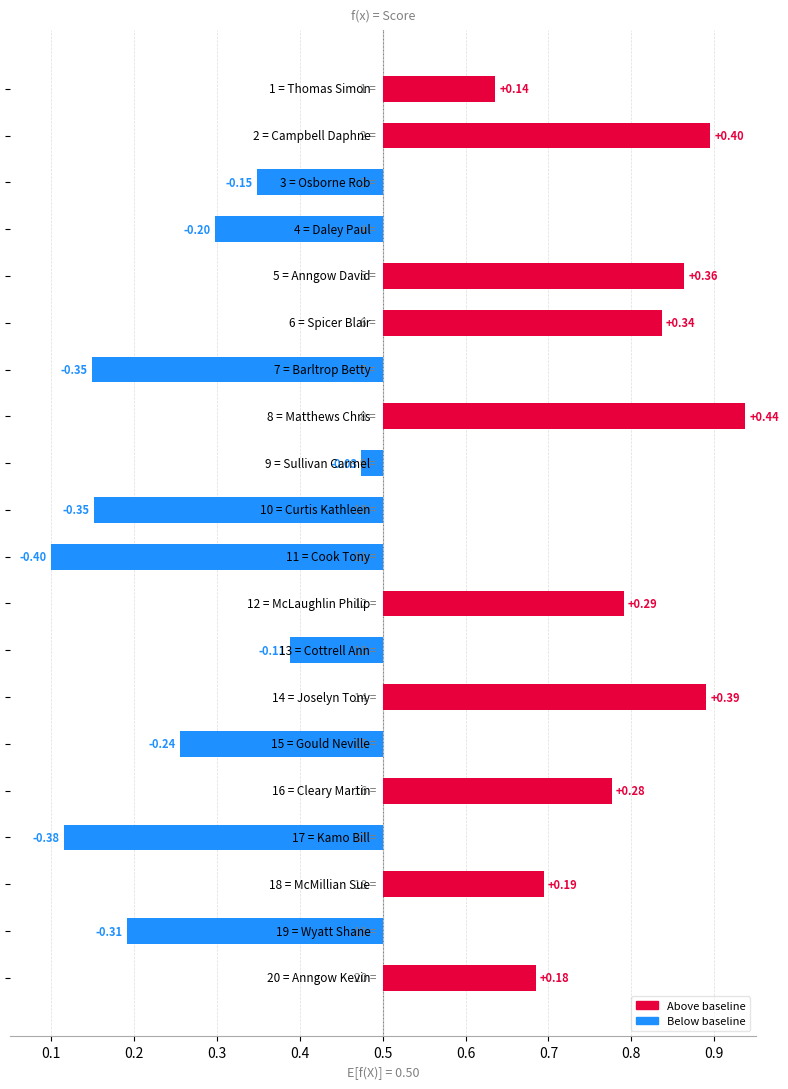

What is the change in value from Spicer Blair to Kamo Bill?

-0.7